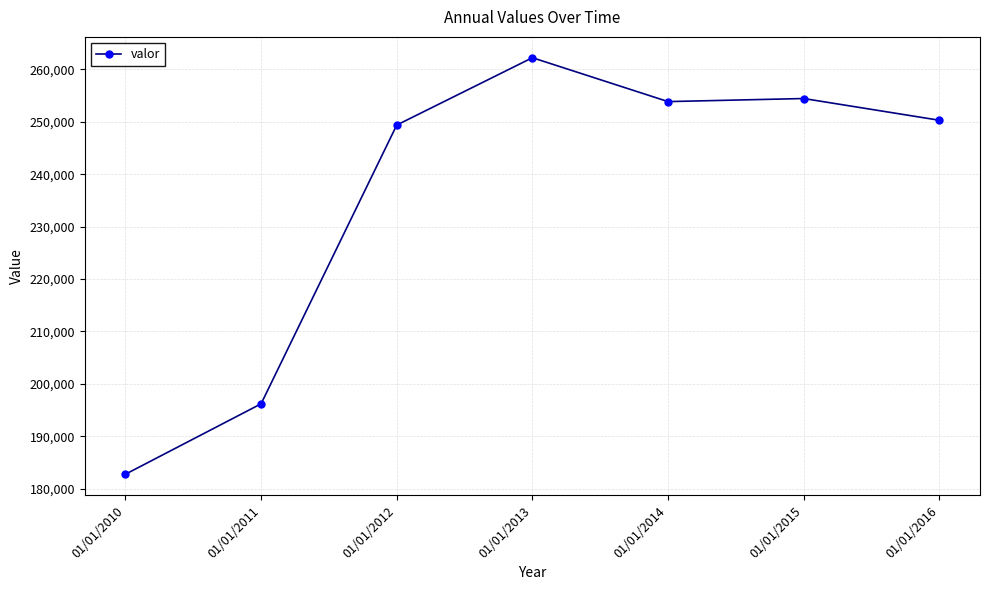

Which category has the highest value across all series?

01/01/2013